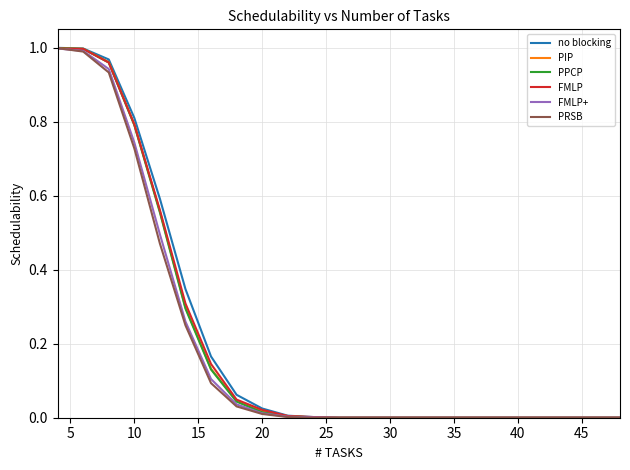

Which series has the widest spread of values?

no blocking